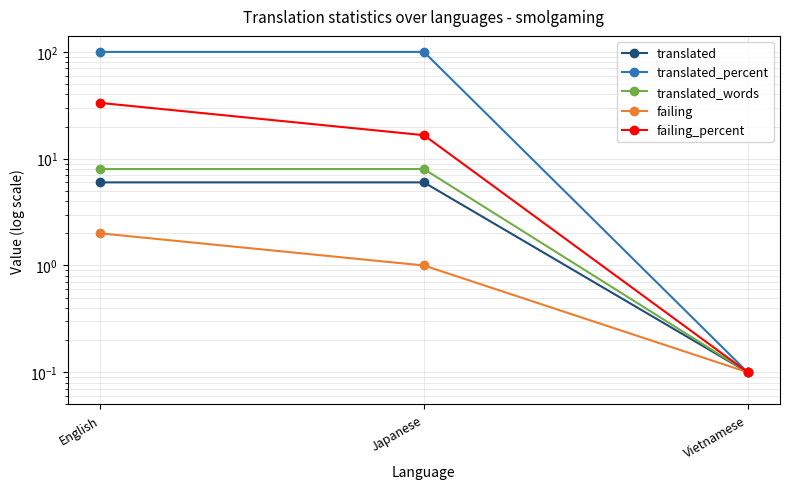

True or false: failing_percent has a value of 16.6 at Japanese.

True